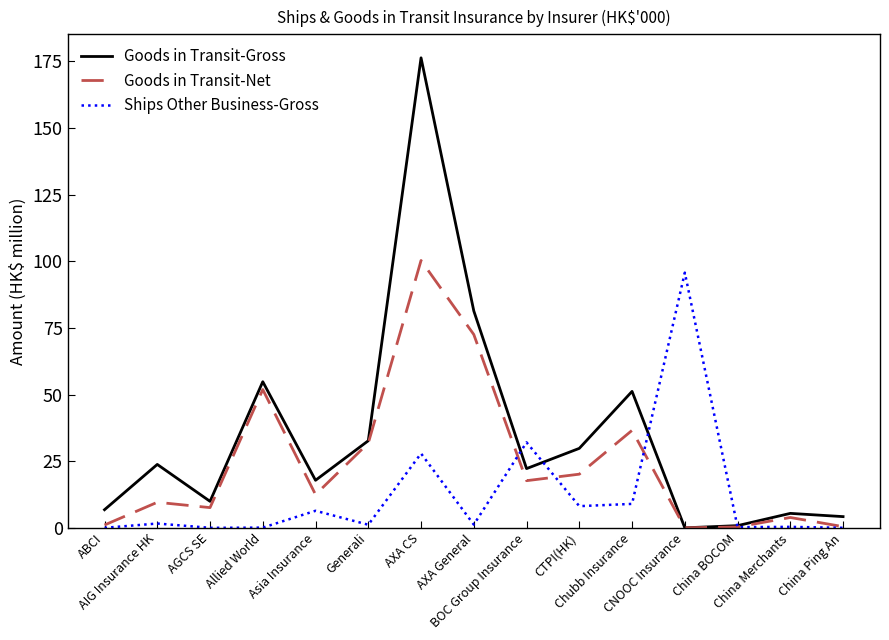

How many interior local valleys does the Goods in Transit-Gross series have?

4